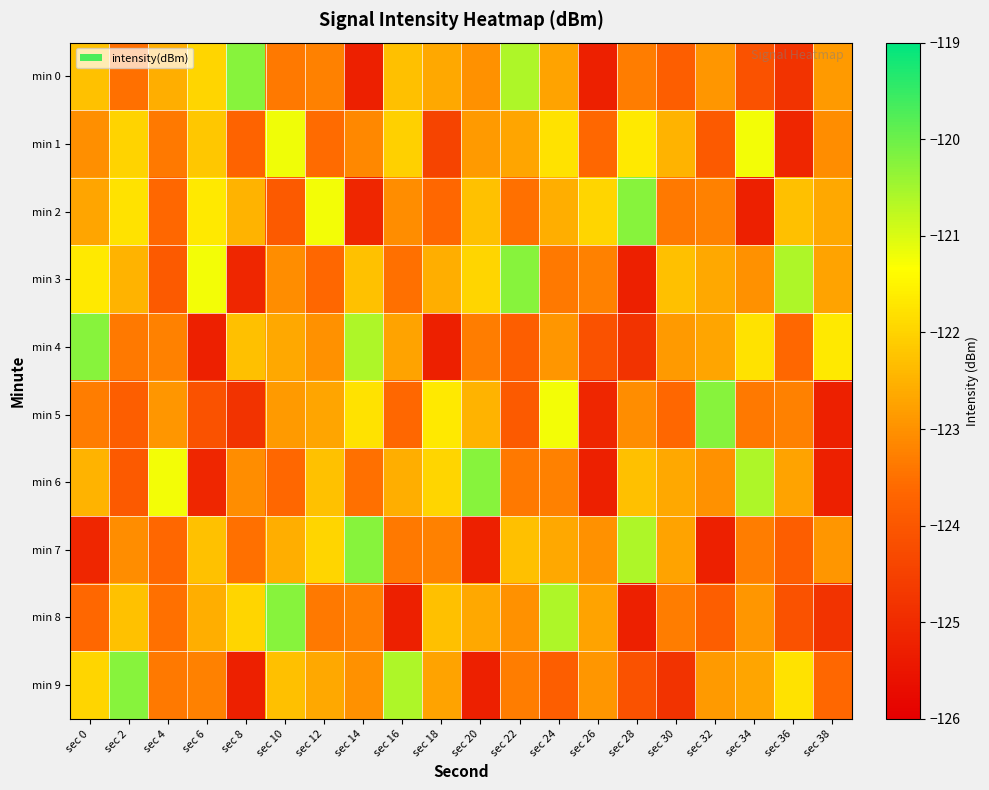

Reading left to right, what are all the values shown in this chart?

min 0: sec 0=-122.3	sec 2=-123.5	sec 4=-122.6	sec 6=-122.0	sec 8=-120.2	sec 10=-123.4	sec 12=-123.2	sec 14=-125.3	sec 16=-122.3	sec 18=-122.6	sec 20=-123.0	sec 22=-120.6	sec 24=-122.7	sec 26=-125.3	sec 28=-123.3	sec 30=-123.8	sec 32=-122.9	sec 34=-124.1	sec 36=-124.8	sec 38=-122.9
min 1: sec 0=-123.0	sec 2=-122.0	sec 4=-123.4	sec 6=-122.2	sec 8=-123.7	sec 10=-121.2	sec 12=-123.6	sec 14=-123.1	sec 16=-122.1	sec 18=-124.4	sec 20=-122.9	sec 22=-122.7	sec 24=-121.8	sec 26=-123.6	sec 28=-121.7	sec 30=-122.5	sec 32=-123.9	sec 34=-121.2	sec 36=-125.1	sec 38=-123.0
min 2: sec 0=-122.7	sec 2=-121.8	sec 4=-123.6	sec 6=-121.7	sec 8=-122.5	sec 10=-123.9	sec 12=-121.2	sec 14=-125.1	sec 16=-123.0	sec 18=-123.6	sec 20=-122.3	sec 22=-123.5	sec 24=-122.6	sec 26=-122.0	sec 28=-120.2	sec 30=-123.4	sec 32=-123.2	sec 34=-125.3	sec 36=-122.3	sec 38=-122.6
min 3: sec 0=-121.7	sec 2=-122.5	sec 4=-123.9	sec 6=-121.2	sec 8=-125.1	sec 10=-123.0	sec 12=-123.6	sec 14=-122.3	sec 16=-123.5	sec 18=-122.6	sec 20=-122.0	sec 22=-120.2	sec 24=-123.4	sec 26=-123.2	sec 28=-125.3	sec 30=-122.3	sec 32=-122.6	sec 34=-123.0	sec 36=-120.6	sec 38=-122.7
min 4: sec 0=-120.2	sec 2=-123.4	sec 4=-123.2	sec 6=-125.3	sec 8=-122.3	sec 10=-122.6	sec 12=-123.0	sec 14=-120.6	sec 16=-122.7	sec 18=-125.3	sec 20=-123.3	sec 22=-123.8	sec 24=-122.9	sec 26=-124.1	sec 28=-124.8	sec 30=-122.9	sec 32=-122.7	sec 34=-121.8	sec 36=-123.6	sec 38=-121.7
min 5: sec 0=-123.3	sec 2=-123.8	sec 4=-122.9	sec 6=-124.1	sec 8=-124.8	sec 10=-122.9	sec 12=-122.7	sec 14=-121.8	sec 16=-123.6	sec 18=-121.7	sec 20=-122.5	sec 22=-123.9	sec 24=-121.2	sec 26=-125.1	sec 28=-123.0	sec 30=-123.6	sec 32=-120.2	sec 34=-123.4	sec 36=-123.2	sec 38=-125.3
min 6: sec 0=-122.5	sec 2=-123.9	sec 4=-121.2	sec 6=-125.1	sec 8=-123.0	sec 10=-123.6	sec 12=-122.3	sec 14=-123.5	sec 16=-122.6	sec 18=-122.0	sec 20=-120.2	sec 22=-123.4	sec 24=-123.2	sec 26=-125.3	sec 28=-122.3	sec 30=-122.6	sec 32=-123.0	sec 34=-120.6	sec 36=-122.7	sec 38=-125.3
min 7: sec 0=-125.1	sec 2=-123.0	sec 4=-123.6	sec 6=-122.3	sec 8=-123.5	sec 10=-122.6	sec 12=-122.0	sec 14=-120.2	sec 16=-123.4	sec 18=-123.2	sec 20=-125.3	sec 22=-122.3	sec 24=-122.6	sec 26=-123.0	sec 28=-120.6	sec 30=-122.7	sec 32=-125.3	sec 34=-123.3	sec 36=-123.8	sec 38=-122.9
min 8: sec 0=-123.6	sec 2=-122.3	sec 4=-123.5	sec 6=-122.6	sec 8=-122.0	sec 10=-120.2	sec 12=-123.4	sec 14=-123.2	sec 16=-125.3	sec 18=-122.3	sec 20=-122.6	sec 22=-123.0	sec 24=-120.6	sec 26=-122.7	sec 28=-125.3	sec 30=-123.3	sec 32=-123.8	sec 34=-122.9	sec 36=-124.1	sec 38=-124.8
min 9: sec 0=-122.0	sec 2=-120.2	sec 4=-123.4	sec 6=-123.2	sec 8=-125.3	sec 10=-122.3	sec 12=-122.6	sec 14=-123.0	sec 16=-120.6	sec 18=-122.7	sec 20=-125.3	sec 22=-123.3	sec 24=-123.8	sec 26=-122.9	sec 28=-124.1	sec 30=-124.8	sec 32=-122.9	sec 34=-122.7	sec 36=-121.8	sec 38=-123.6